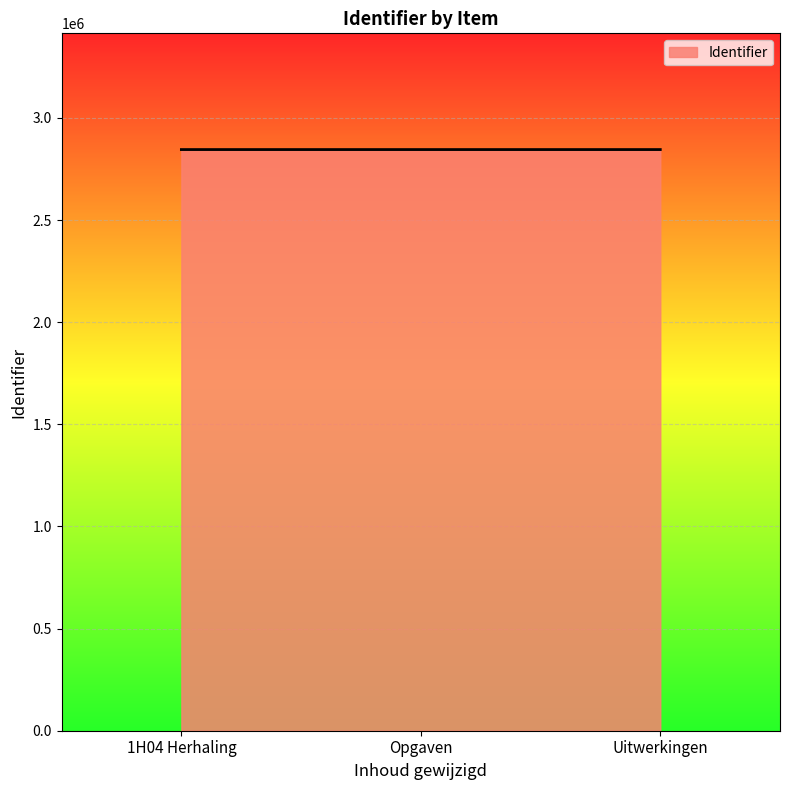

True or false: the data shows 2845114 at 1H04 Herhaling.

True